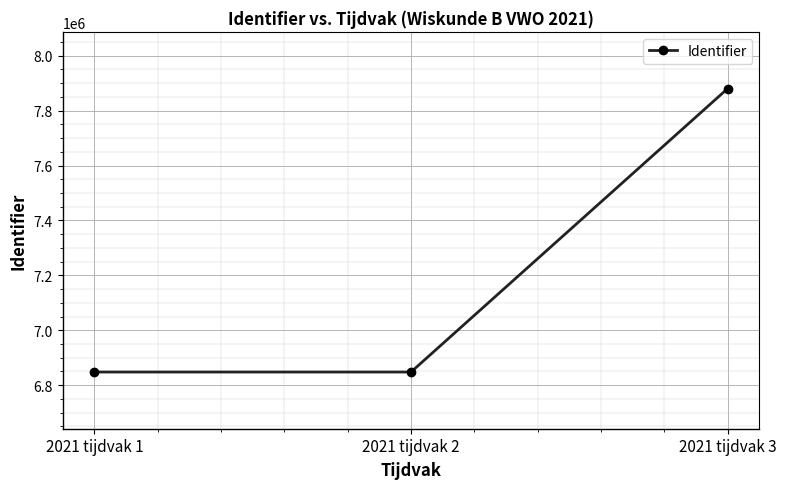

At which label is the value closest to 7364126?

2021 tijdvak 2